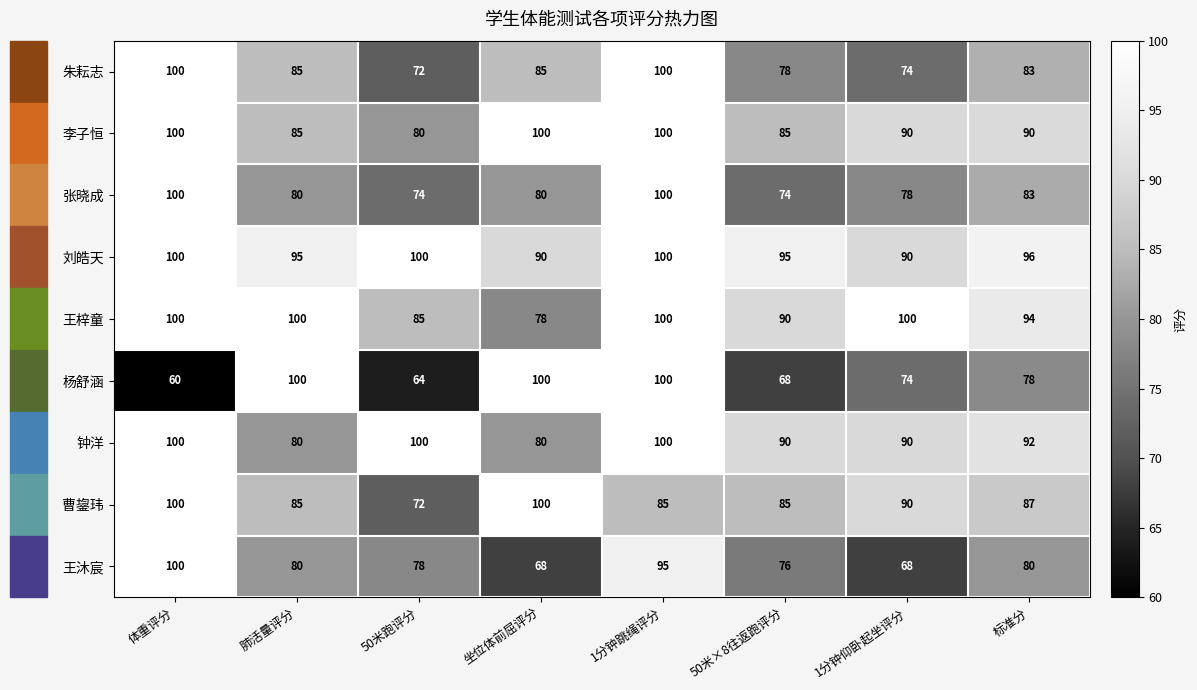

What is the difference between the second highest and minimum values in the 王沐宸 series?

27